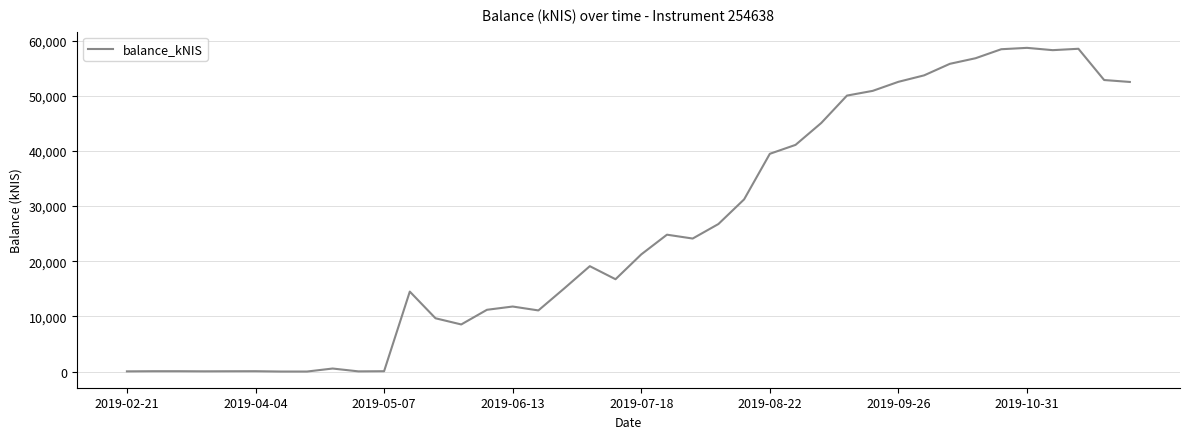

What is the greatest value displayed?

58683.8